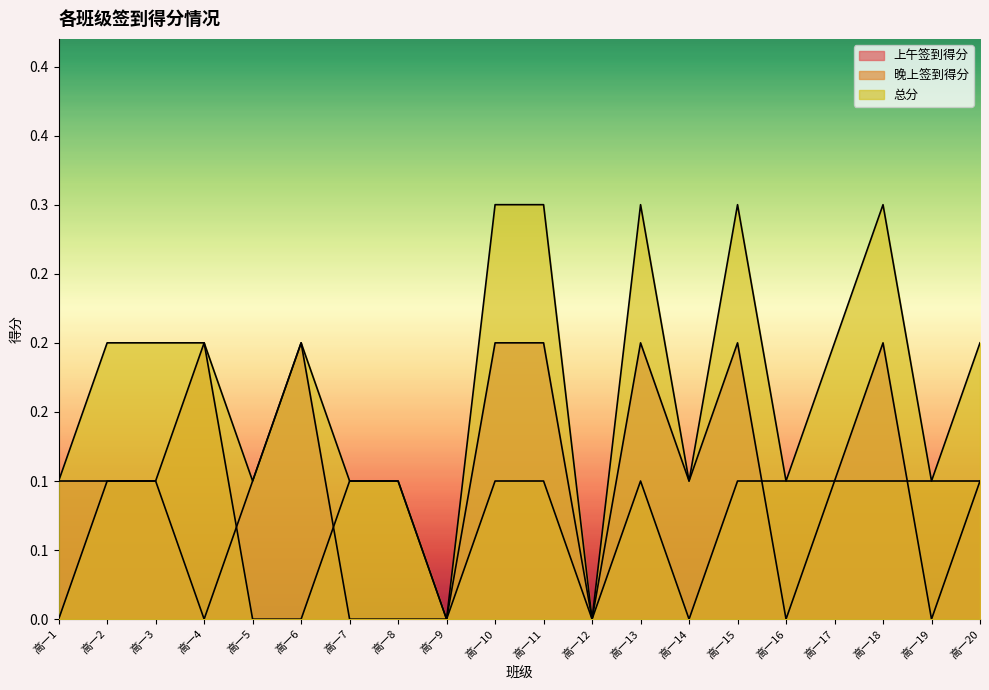

What is the difference between the maximum and minimum values in the 上午签到得分 series?

0.2